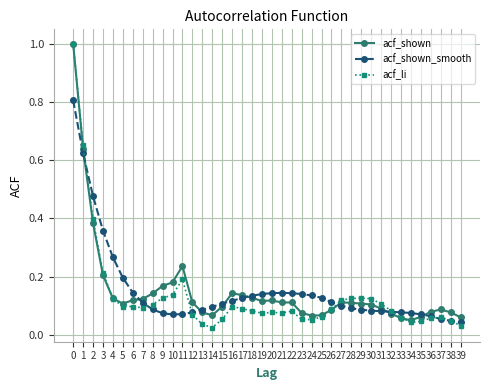

True or false: acf_shown has more than 2 points higher than both neighbors.

True